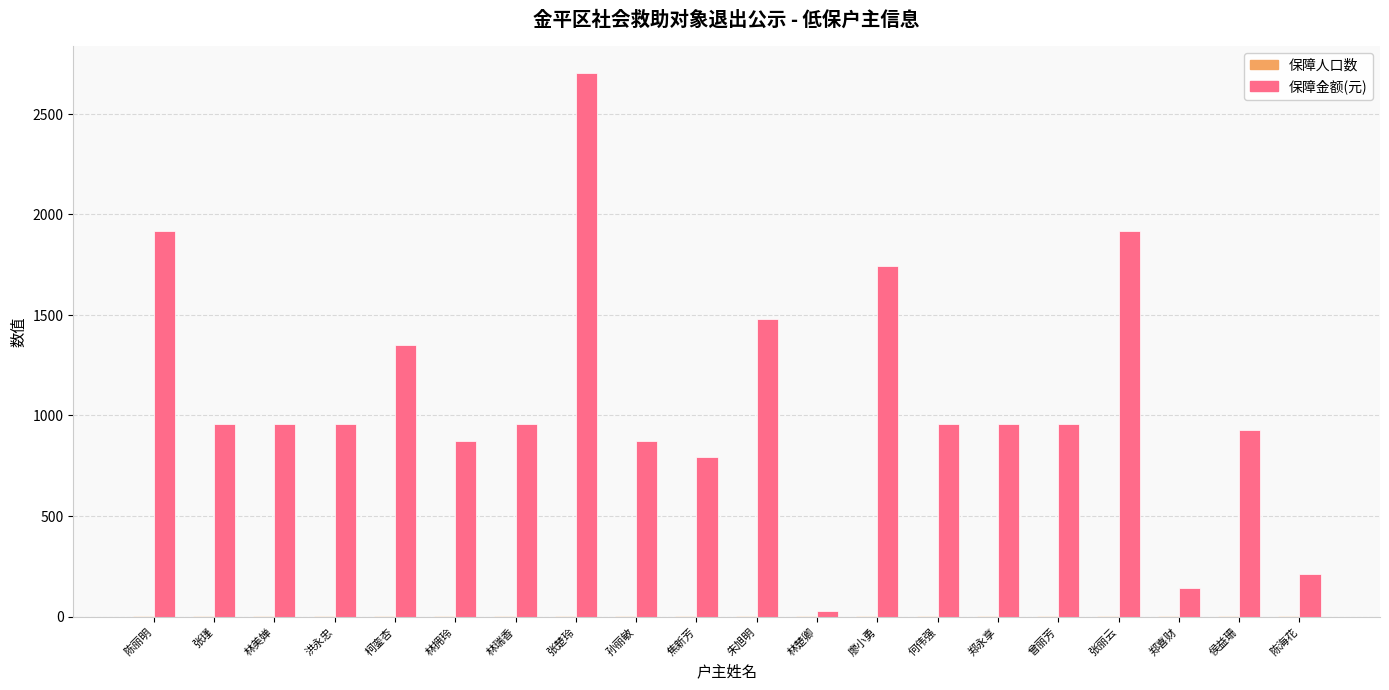

Between 张瑾 and 陈海花, which series saw the biggest shift?

保障金额(元)